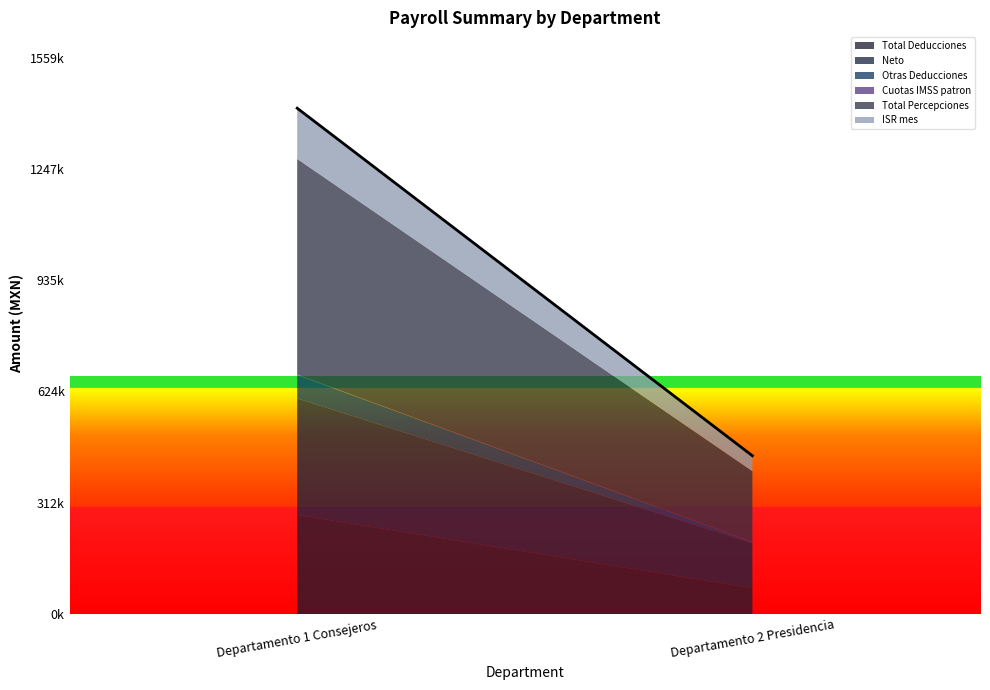

How many data points does each series have?

2